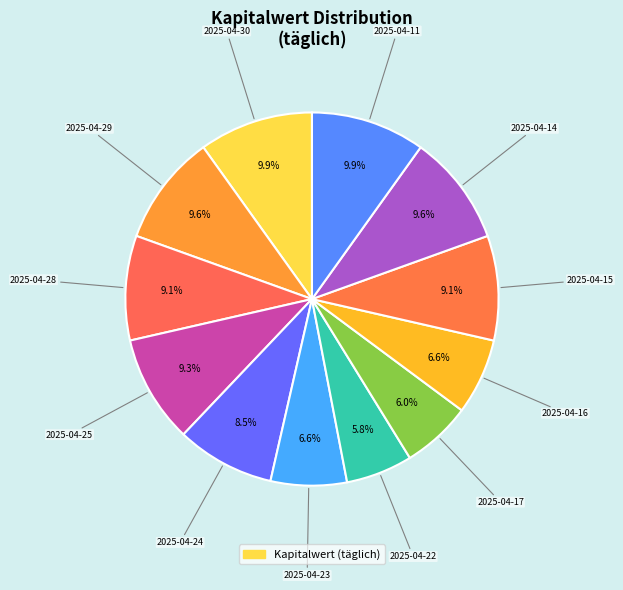

How many segments does this pie chart have?

12